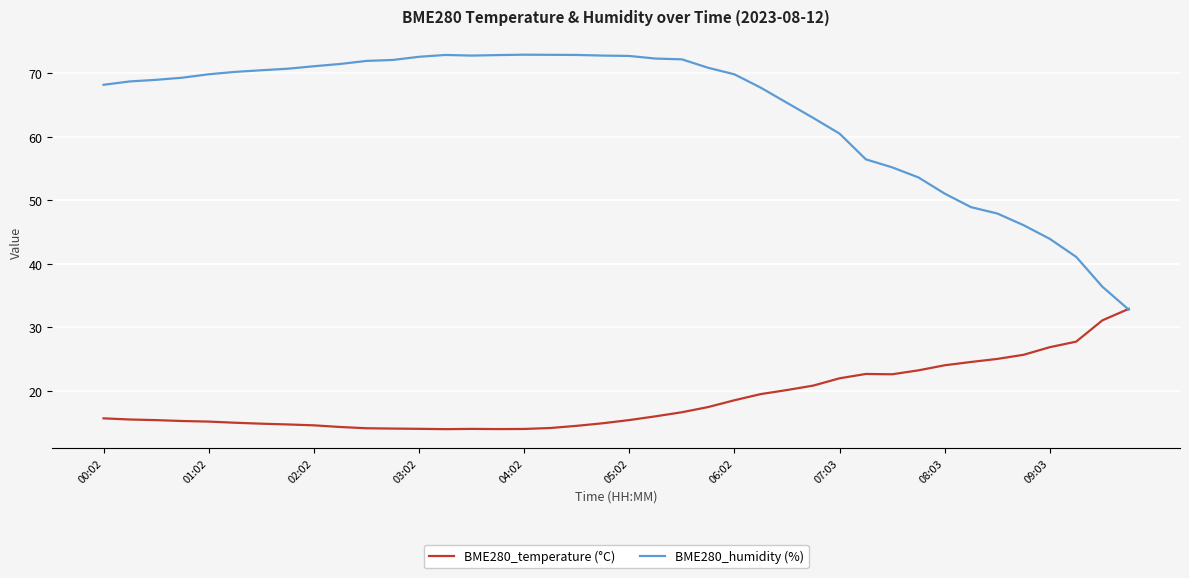

Rank the series by their average value, from lowest to highest.

BME280_temperature (°C), BME280_humidity (%)